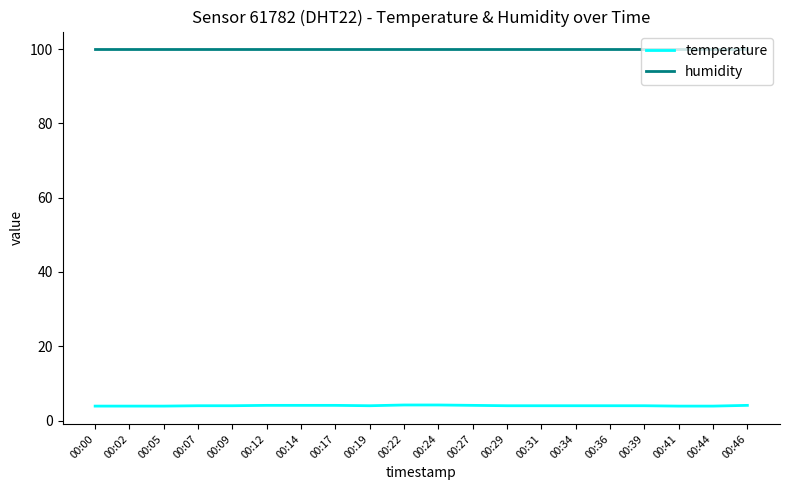

The value of humidity at 00:05 is 99.9. True or false?

True